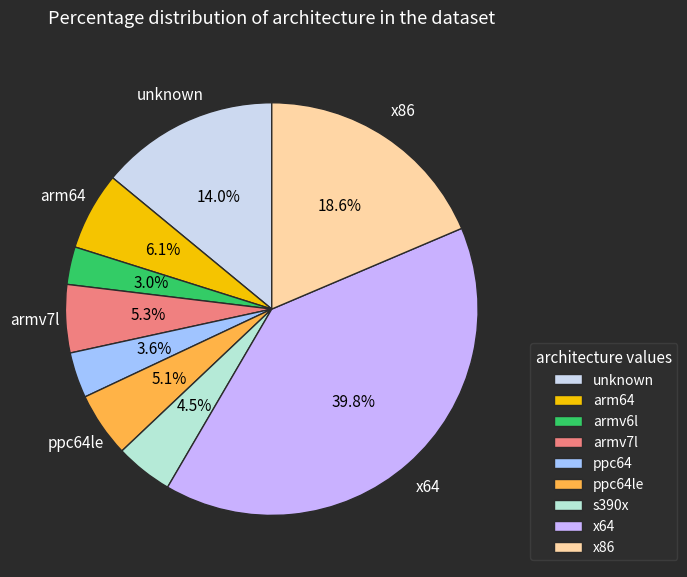

Count the number of slices in the pie.

9